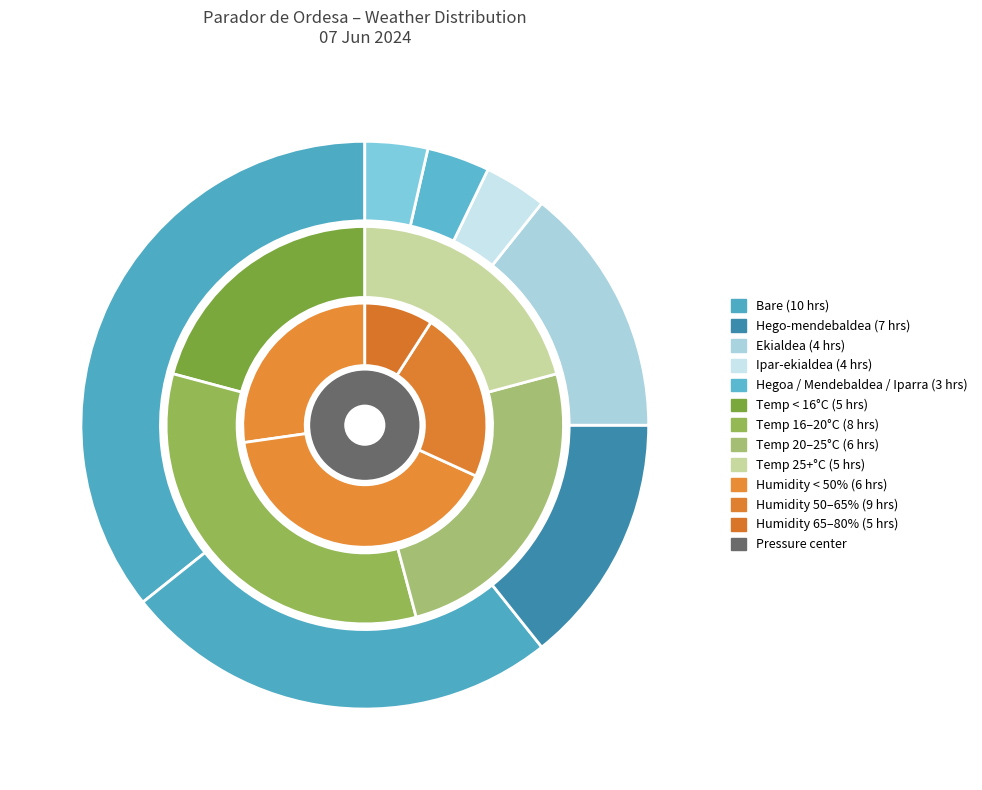

What is the largest slice in the pie chart?

Bare